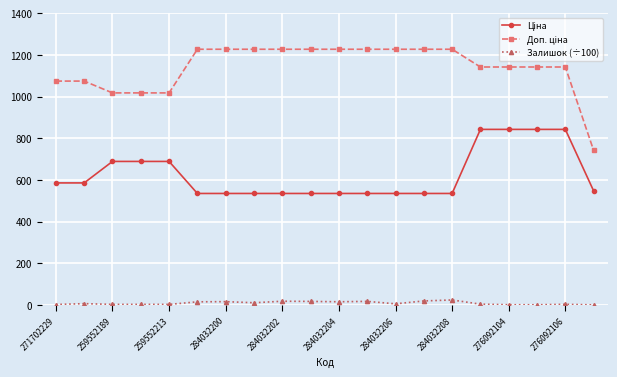

At how many categories does at least one series exceed 205?

20